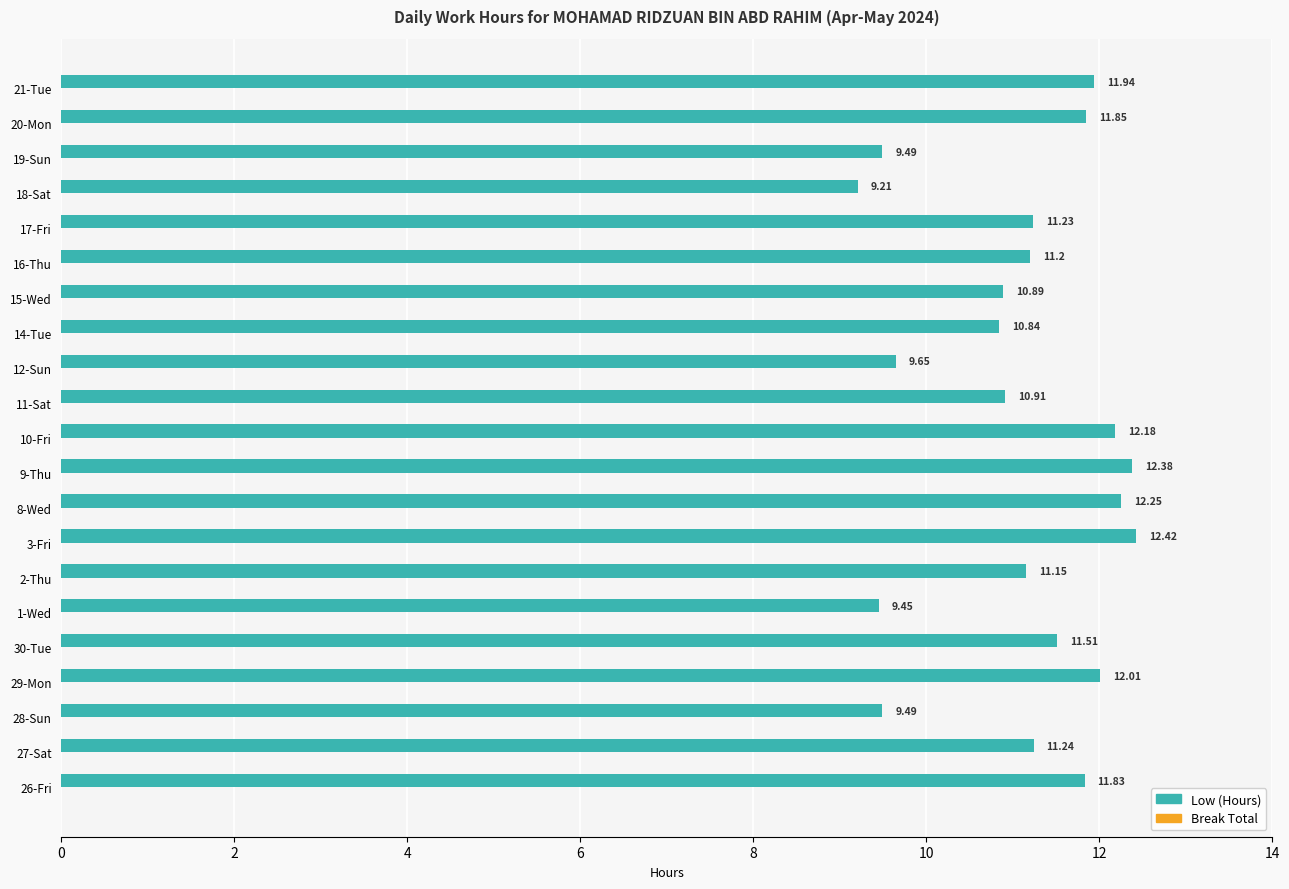

What is the average value?

11.1